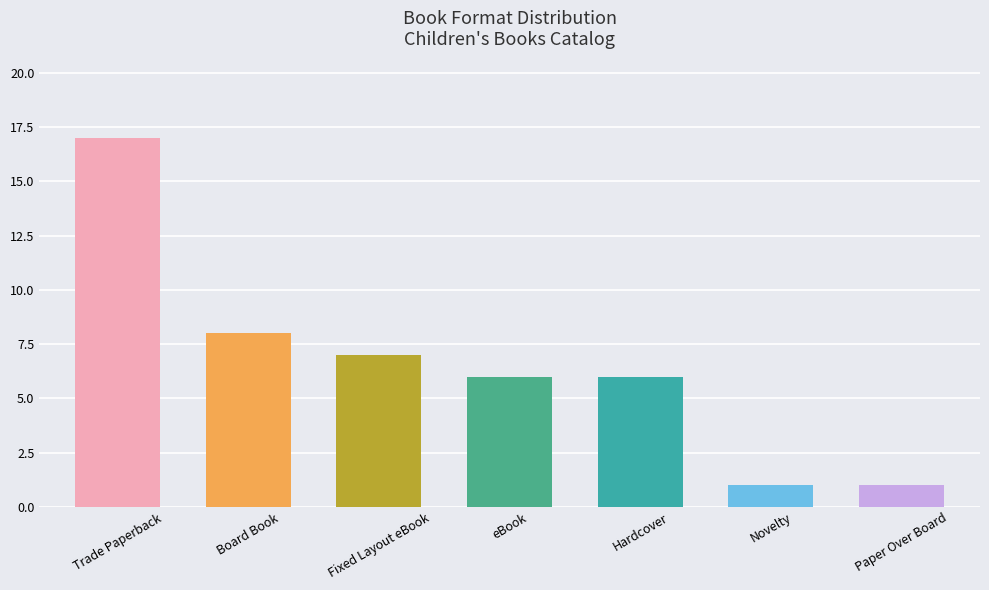

Where is the data nearest to the value 9?

Board Book